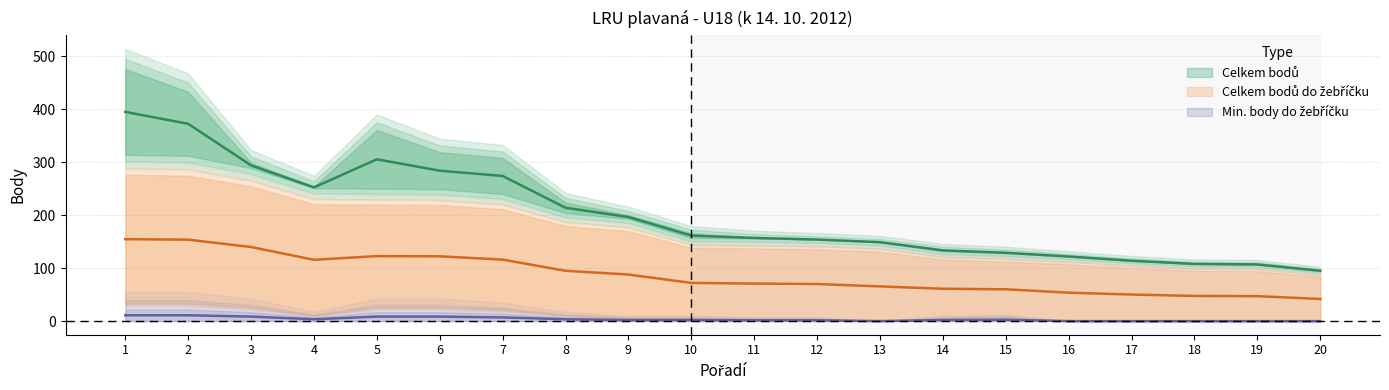

Reading left to right, list all the values displayed in this chart.

Celkem bodů: 1=395.0	2=372.5	3=294.0	4=252.5	5=305.5	6=284.0	7=274.0	8=214.0	9=196.5	10=161.5	11=157.0	12=154.0	13=149.0	14=133.5	15=129.0	16=122.0	17=114.0	18=108.0	19=107.0	20=95.0
Celkem bodů do žebříčku: 1=154.7	2=153.8	3=139.9	4=115.7	5=122.8	6=122.3	7=116.1	8=95.0	9=87.9	10=72.1	11=70.9	12=70.0	13=65.6	14=61.1	15=60.1	16=53.7	17=50.2	18=47.5	19=47.1	20=41.8
Min. body do žeb.: 1=11.0	2=11.0	3=8.5	4=3.5	5=8.5	6=8.5	7=7.0	8=3.5	9=2.0	10=2.0	11=1.5	12=1.5	13=0.0	14=2.0	15=2.5	16=0.0	17=0.0	18=0.0	19=0.0	20=0.0